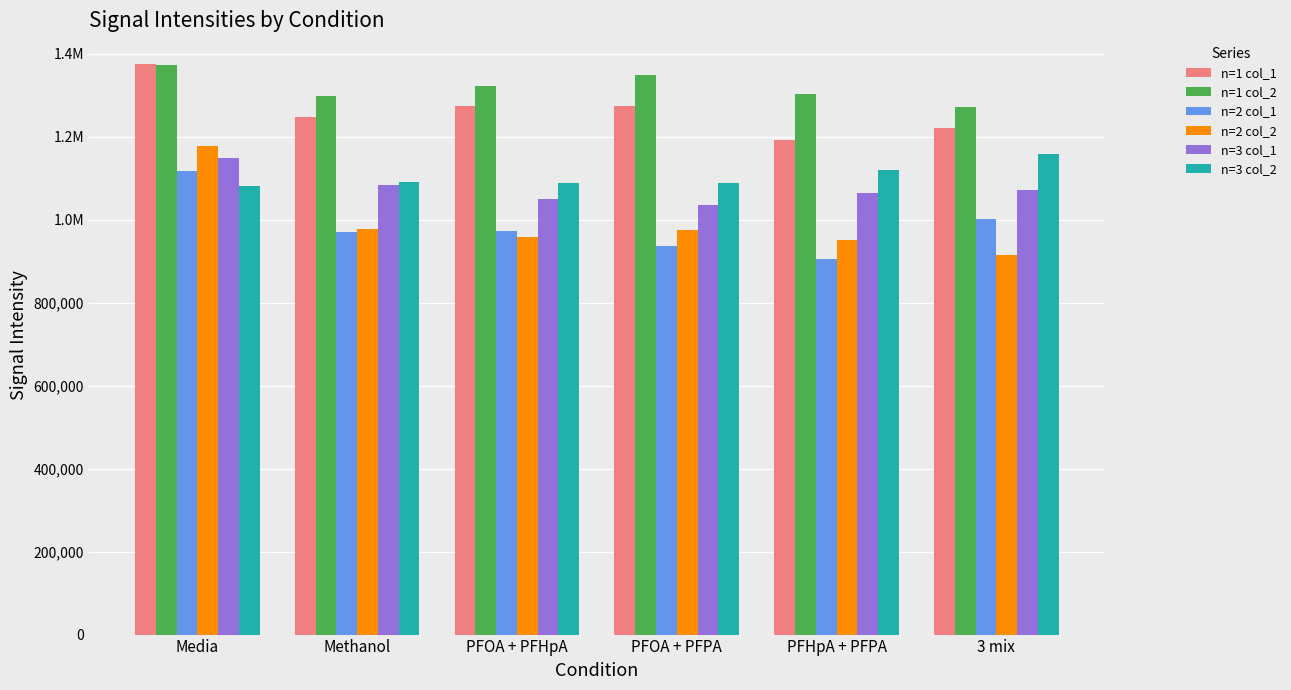

Are the bars grouped side by side (vs. stacked)?

Yes